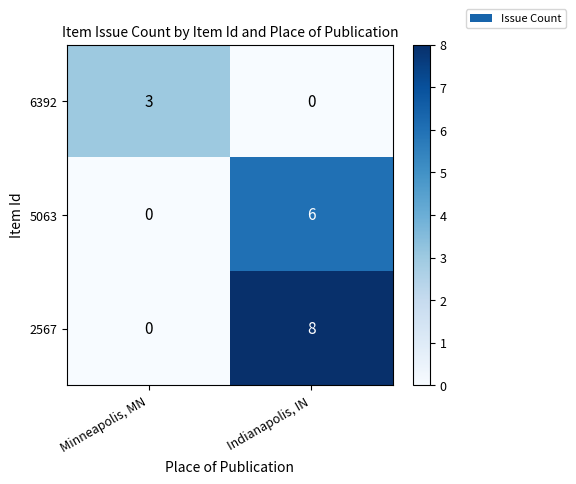

Which series has the largest range (max minus min)?

2567